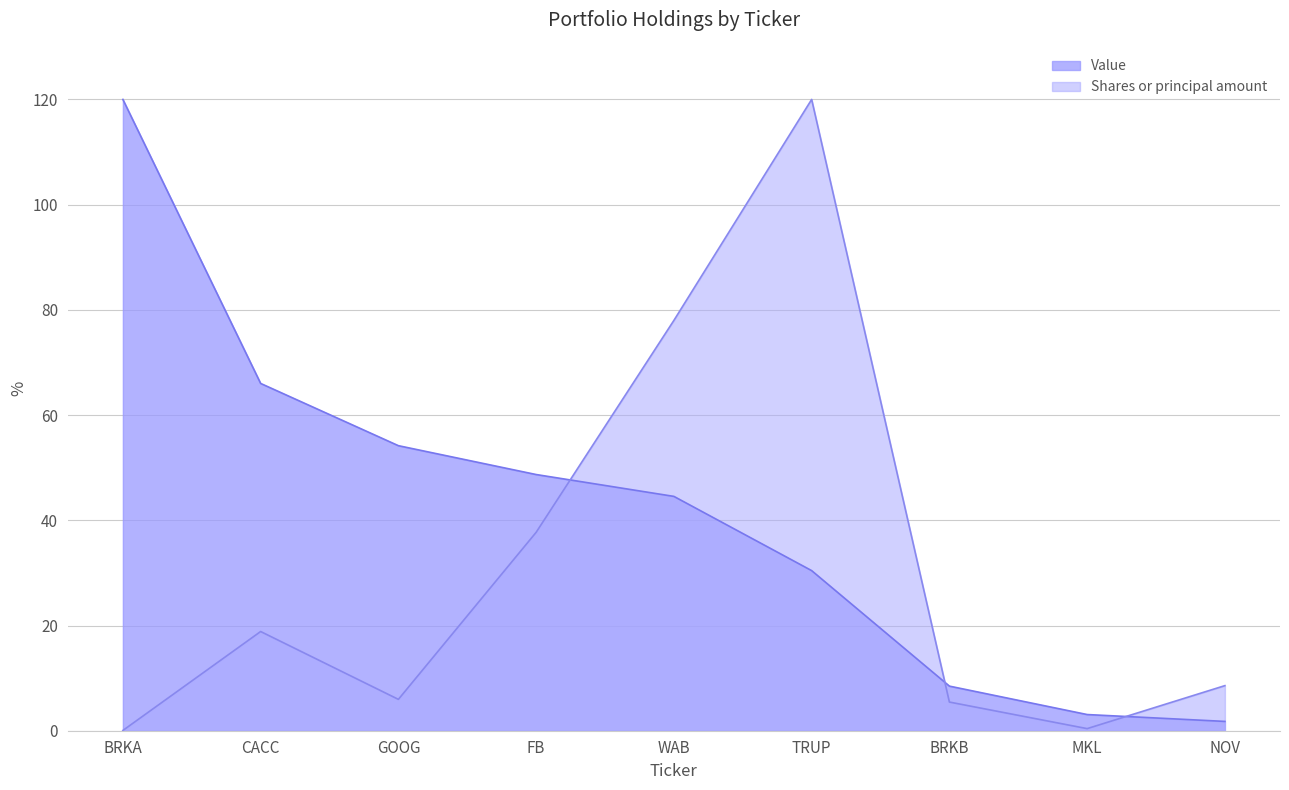

What is the sum of the Value values at TRUP and NOV?

32.2